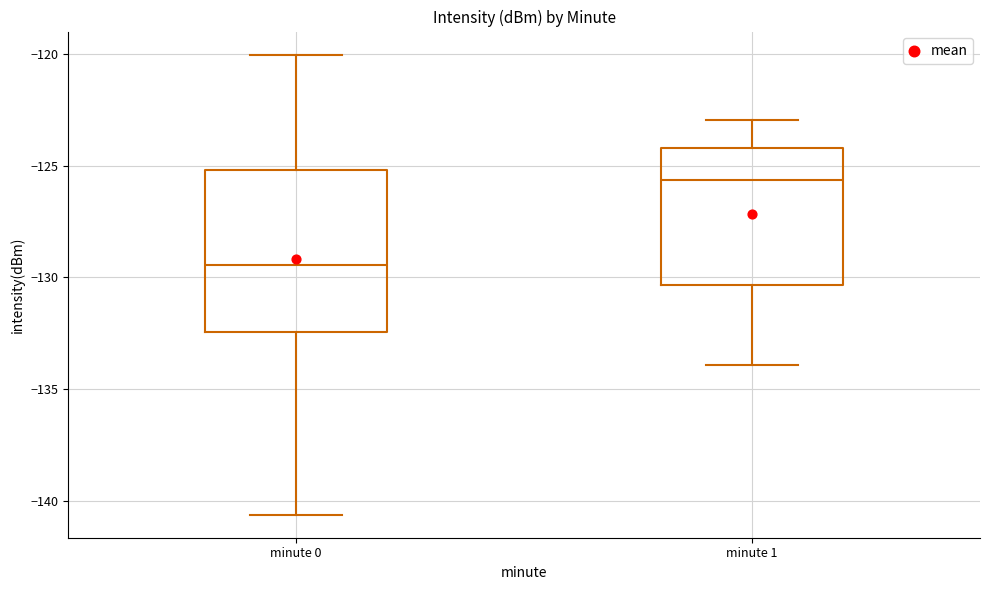

Where is the upper edge of the box for minute 1 on the y-axis? The values are not printed on the chart, so give them approximately, as read against the axis.

-124.0